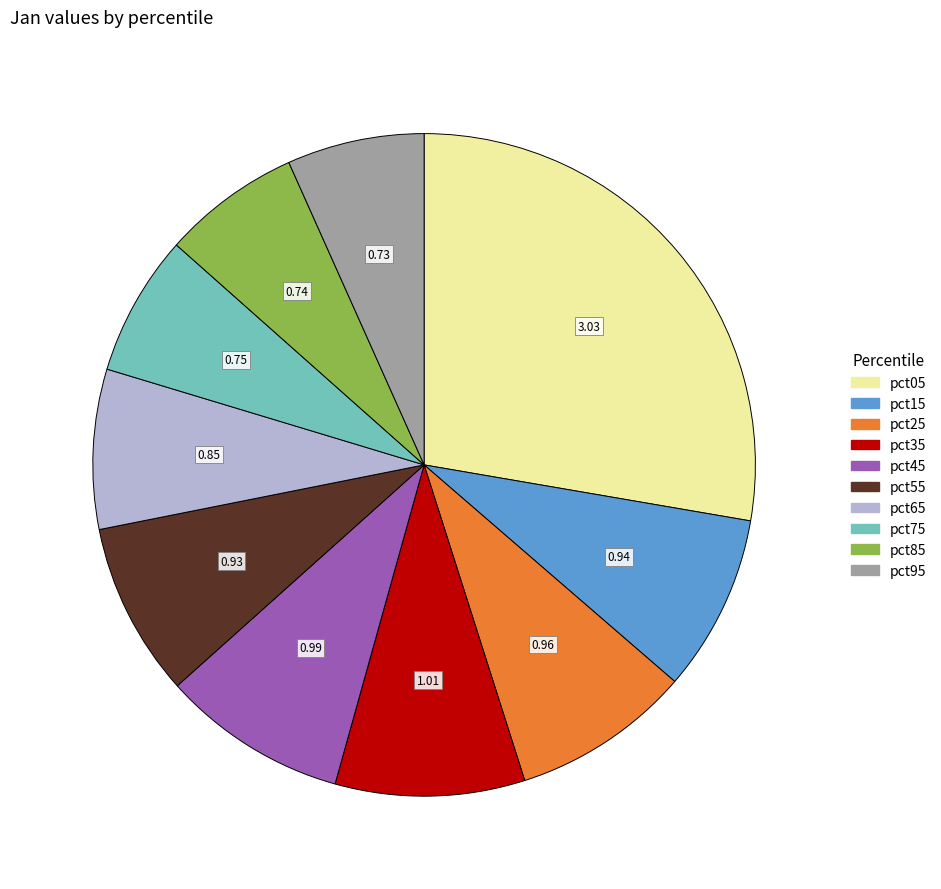

Is the sum of pct45 and pct25 greater than half?

No